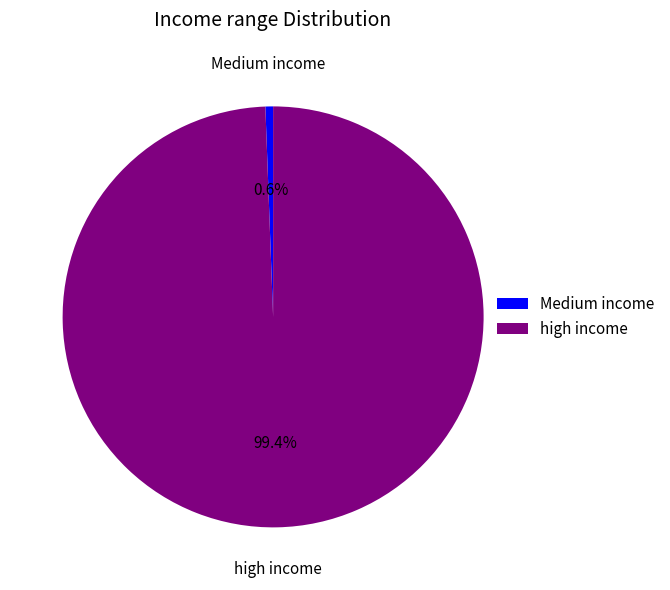

To the nearest percent, what is the average slice percentage?

50%